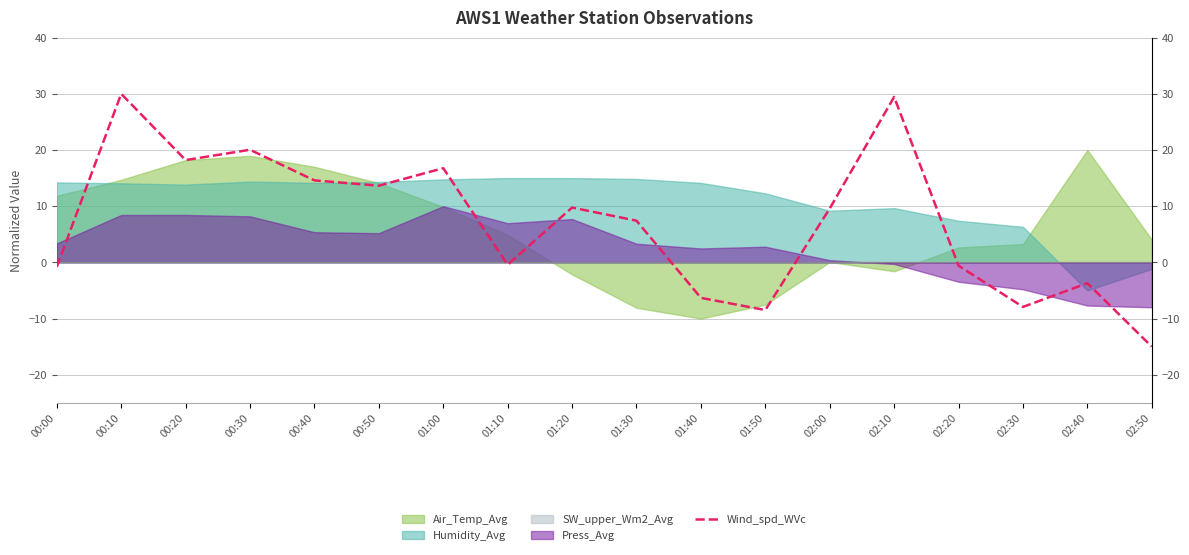

True or false: there are more than 0 points higher than both neighbors.

True